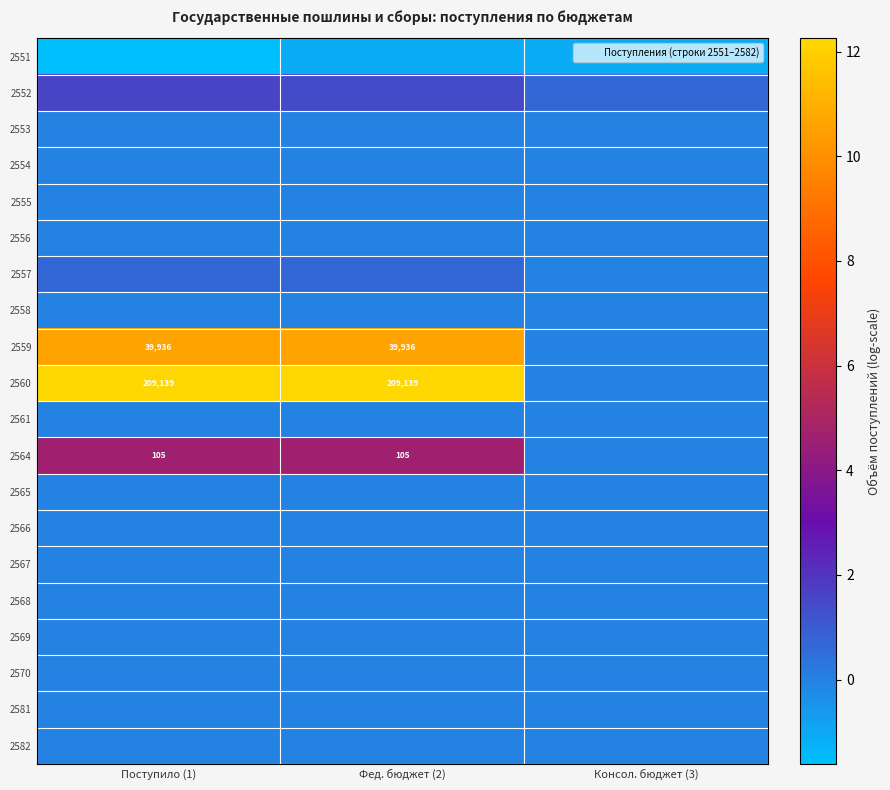

Is the value of 2581 at Поступило (1) greater than the value of 2559 at Поступило (1)?

No